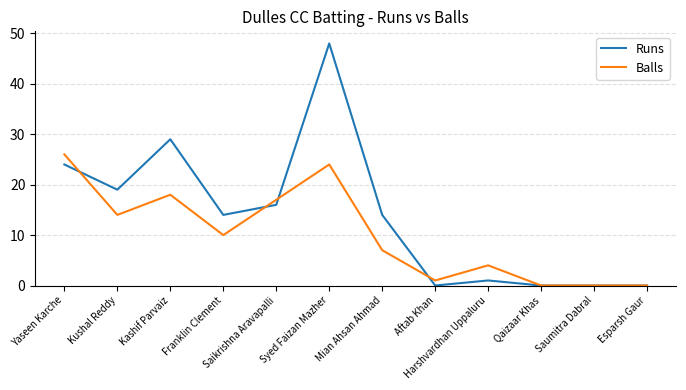

What is the difference between the maximum and minimum values in the Runs series?

48